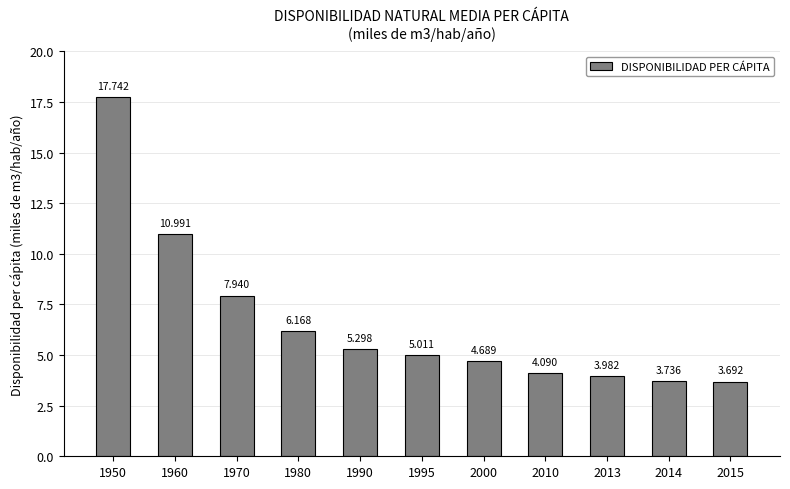

True or false: the data shows 11.5 at 1970.

False